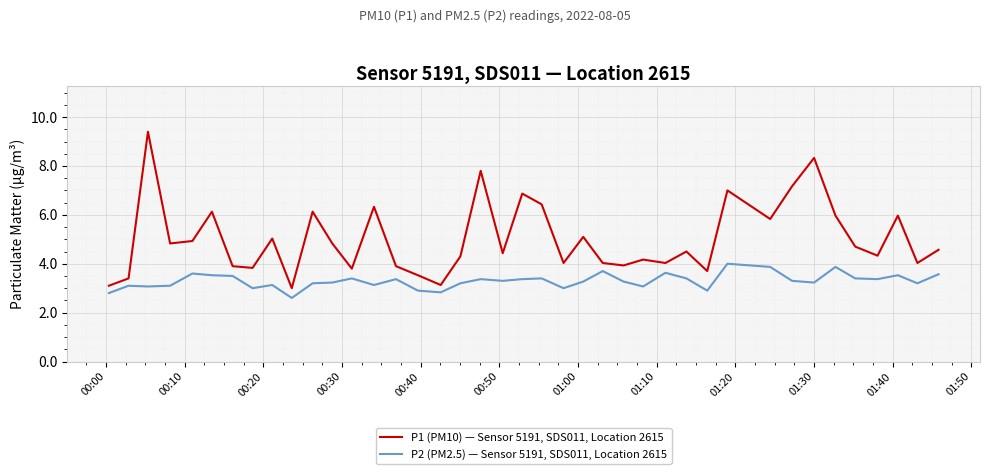

At how many categories does at least one series exceed 2?

40